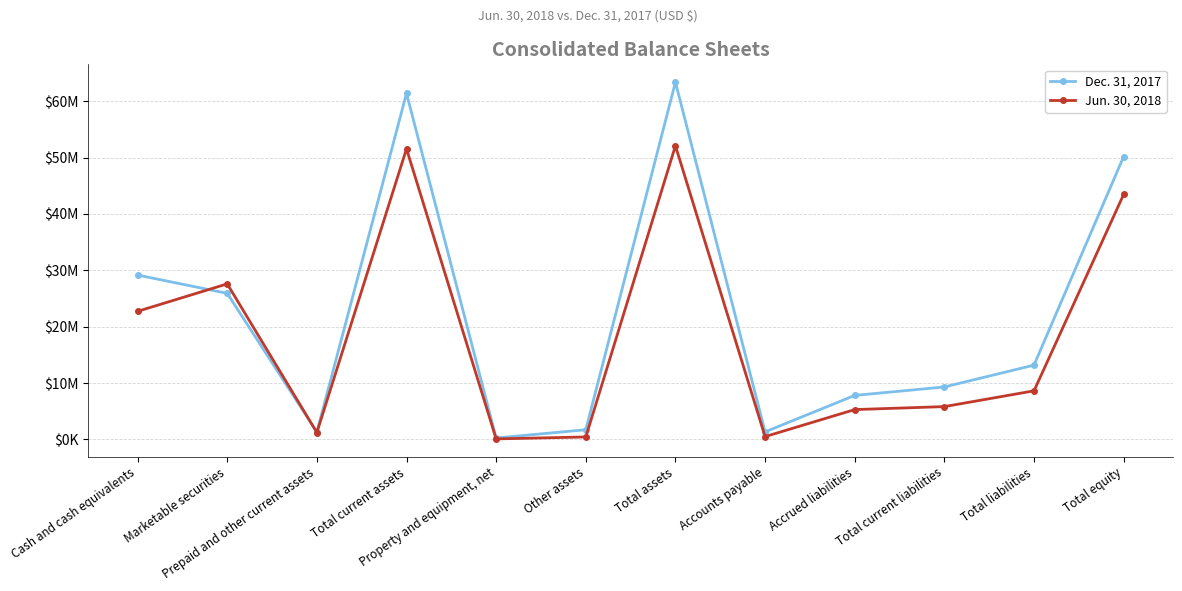

The value of Jun. 30, 2018 at Total current assets is 75944513. True or false?

False